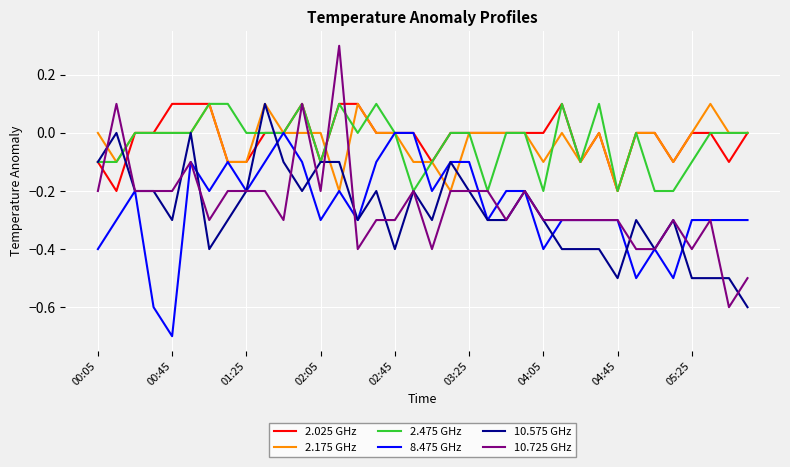

How many 2.475 GHz values are between 0 and 1?

24